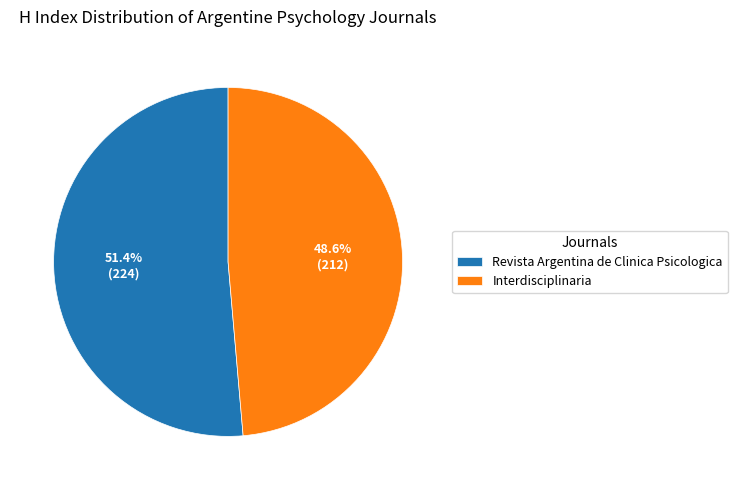

The Interdisciplinaria slice represents 49% of the pie. True or false?

True